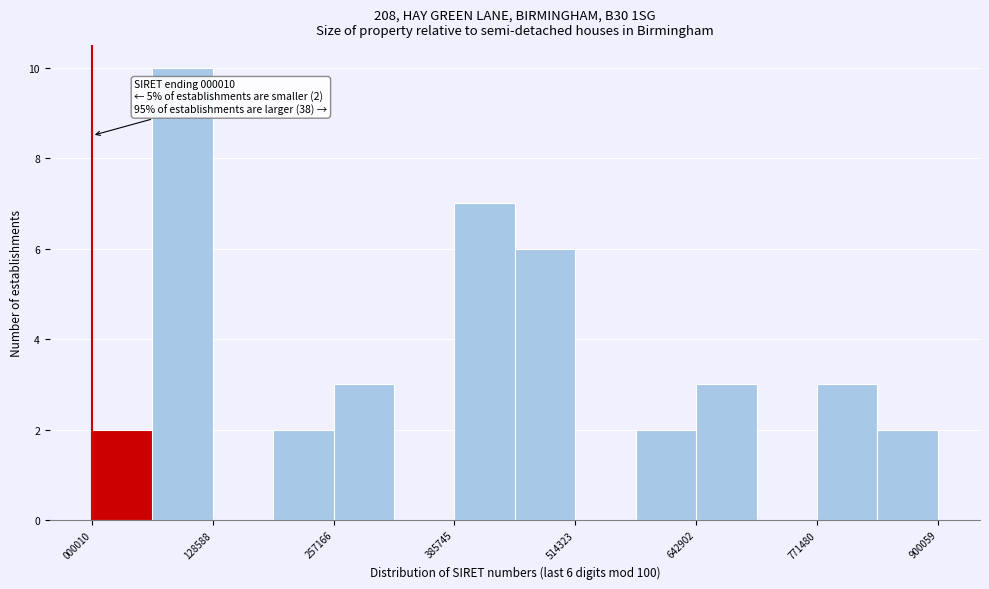

Around what value on the x-axis is the tallest bar? Give the approximate position of its centre, as read against the axis.

100000